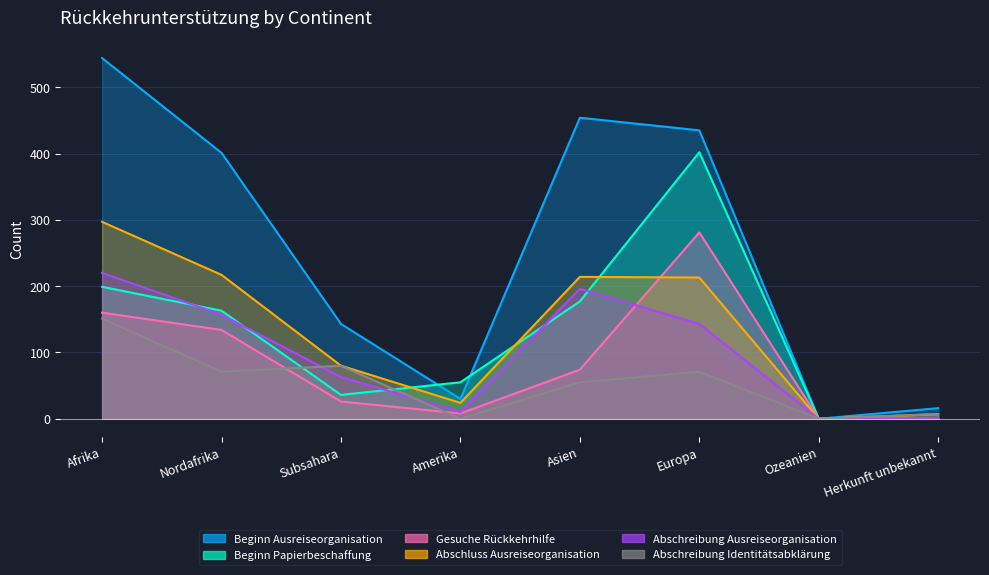

Which category has the lowest value in the Beginn Ausreiseorganisation series?

Ozeanien